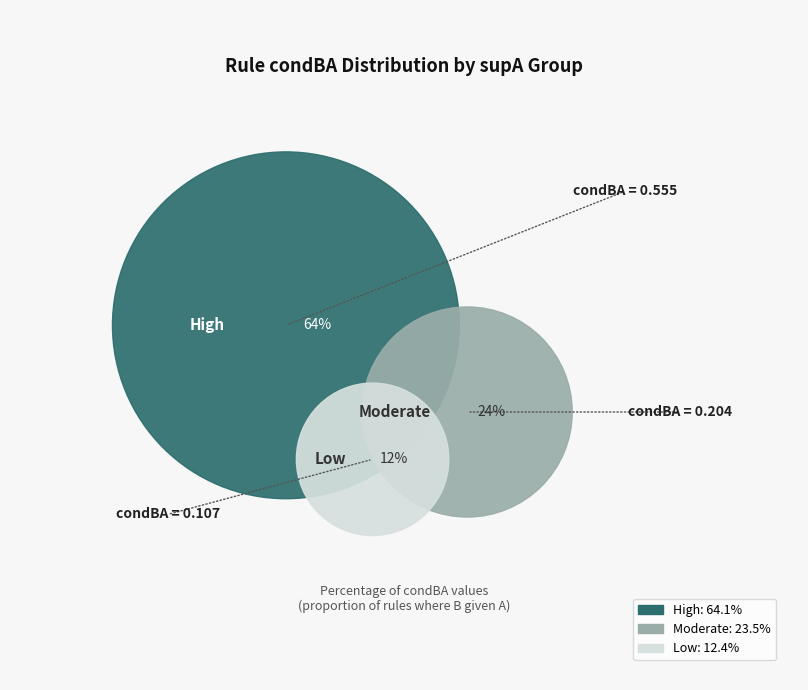

The 247 slice represents 21% of the pie. True or false?

False